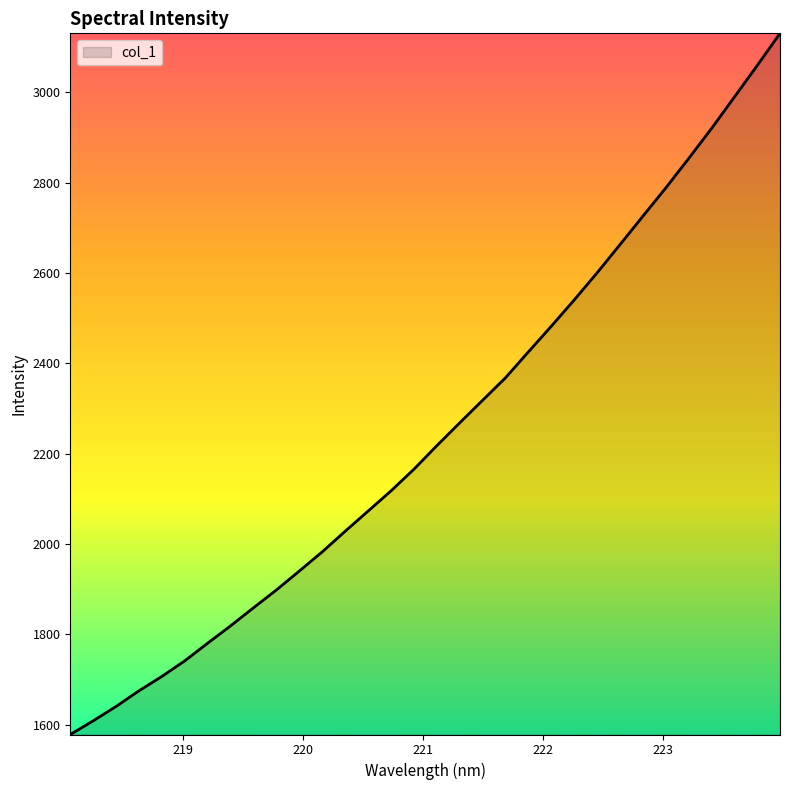

What is the difference between the maximum and minimum values?

1551.9